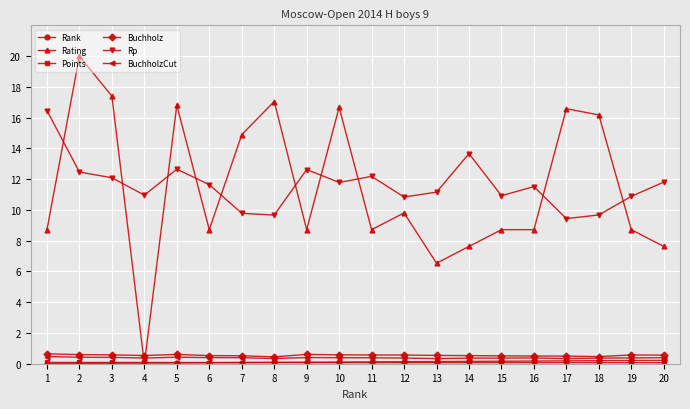

Is it true that Rating equals 17.4 at 3?

True